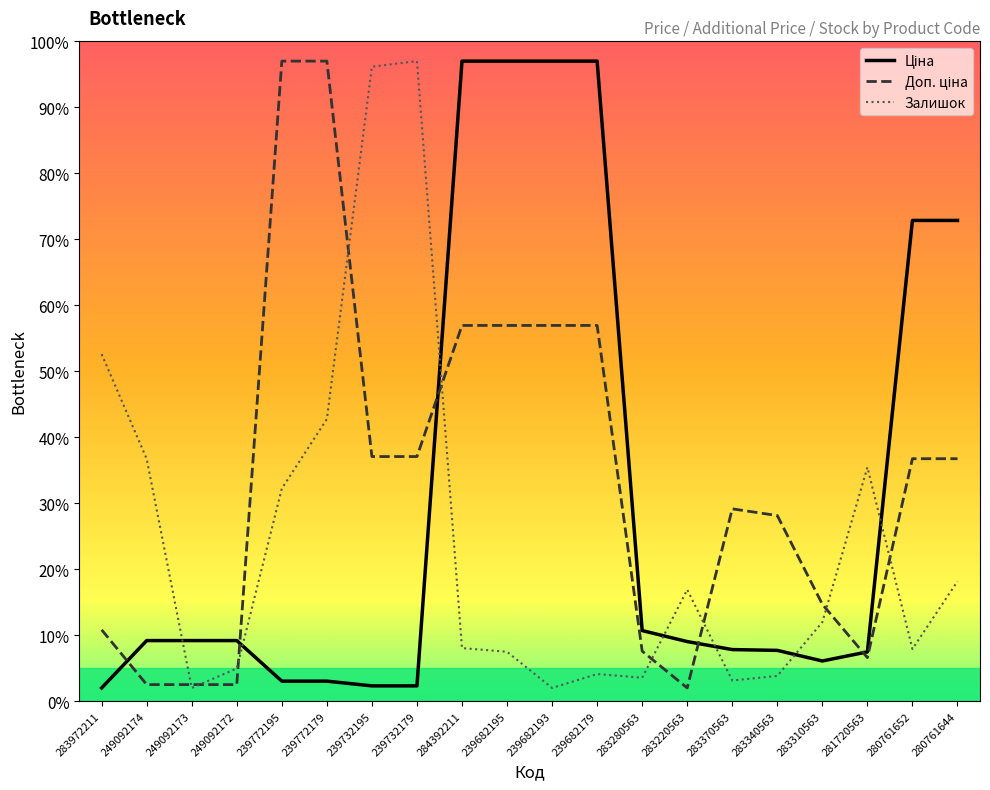

The Залишок series shows 2.4 at 284392211. True or false?

False